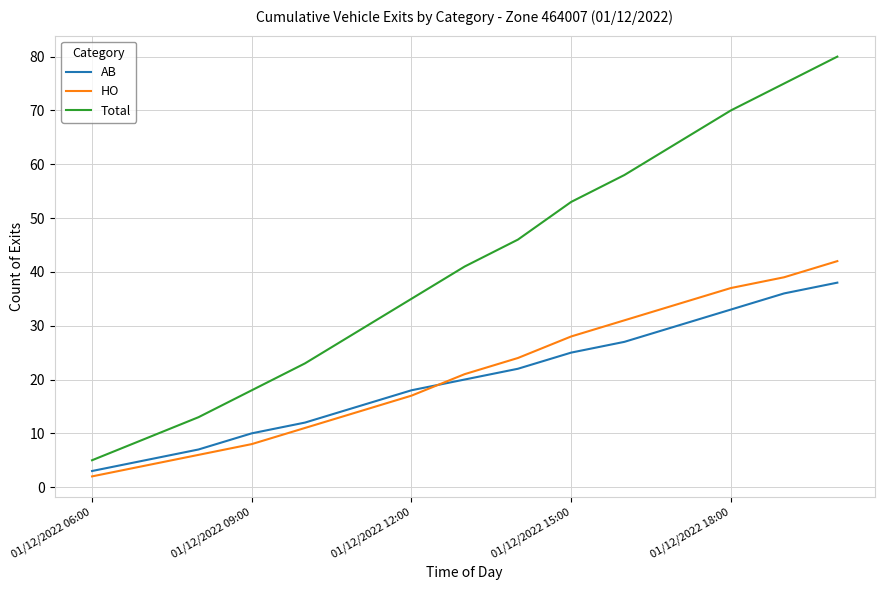

What is the difference between the maximum and minimum values in the HO series?

40